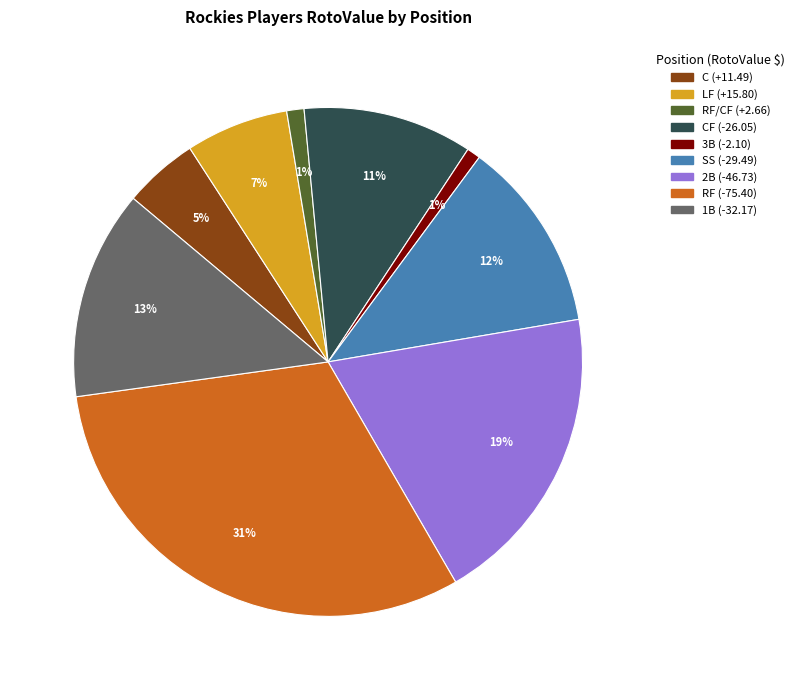

To the nearest percent, what is the difference between the largest and smallest slice percentages?

30%